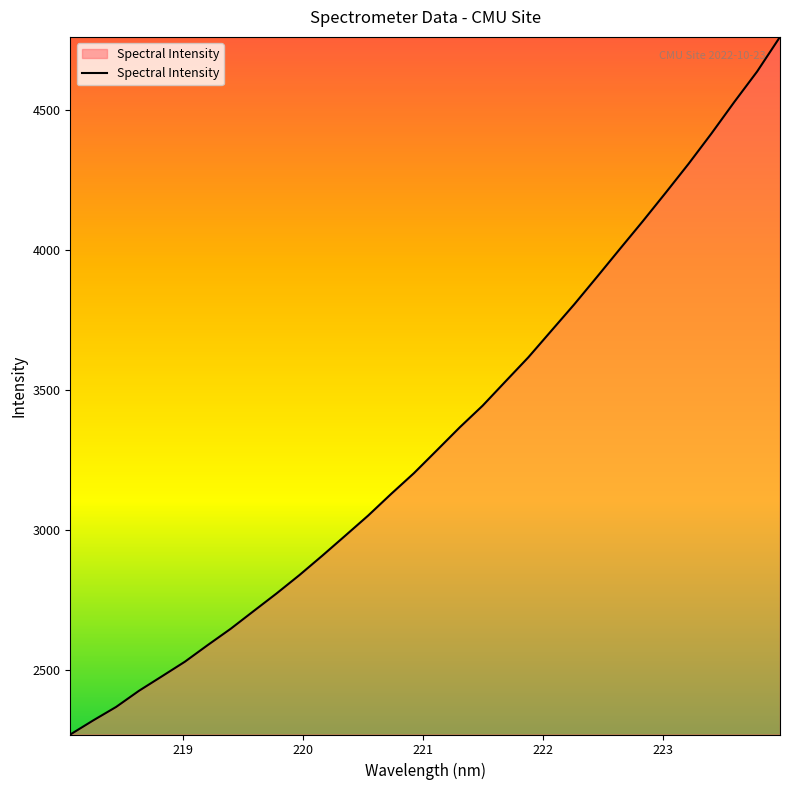

What is the greatest value displayed?

4762.5